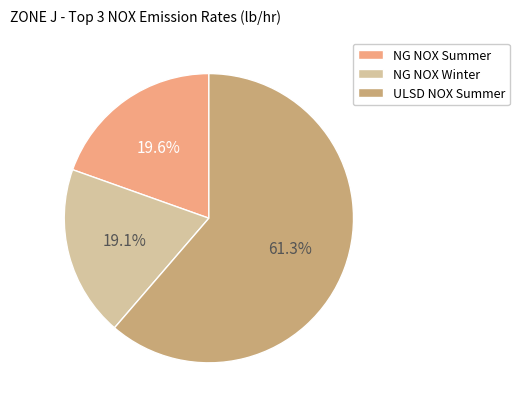

Is the sum of NG NOX Summer and ULSD NOX Summer greater than half?

Yes